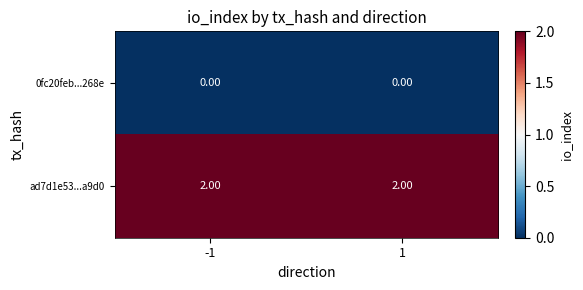

Rank the series at 1 from highest to lowest value.

ad7d1e53...a9d0, 0fc20feb...268e